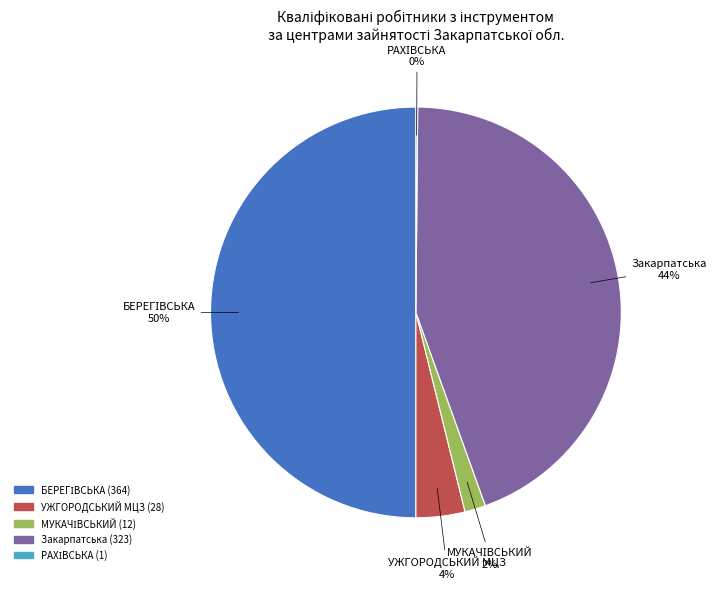

True or false: Закарпатська accounts for 44% of the total.

True